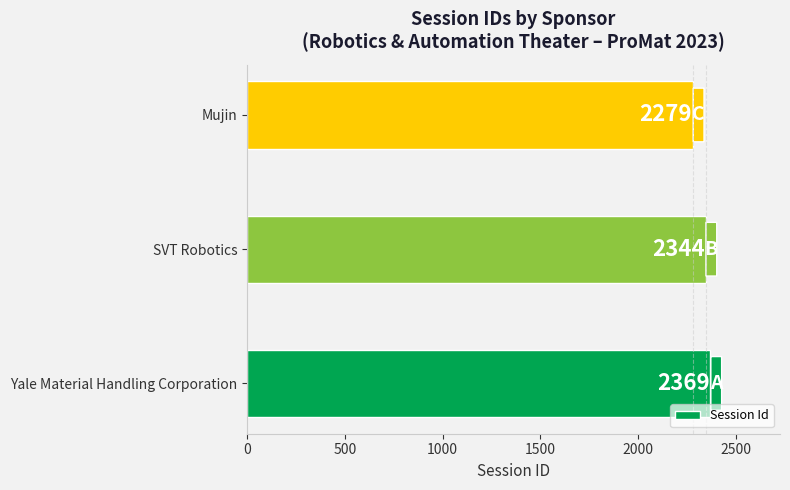

What is the difference between the maximum and minimum values?

90